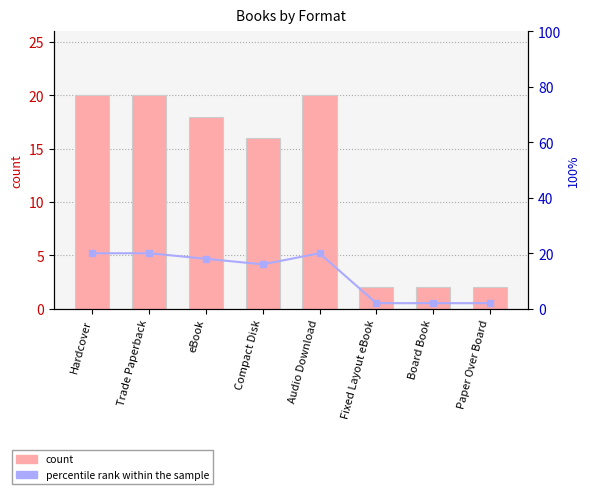

Reading left to right, list all the values displayed in this chart.

count: 20	20	18	16	20	2	2	2
percentile rank within the sample: 20	20	18	16	20	2	2	2